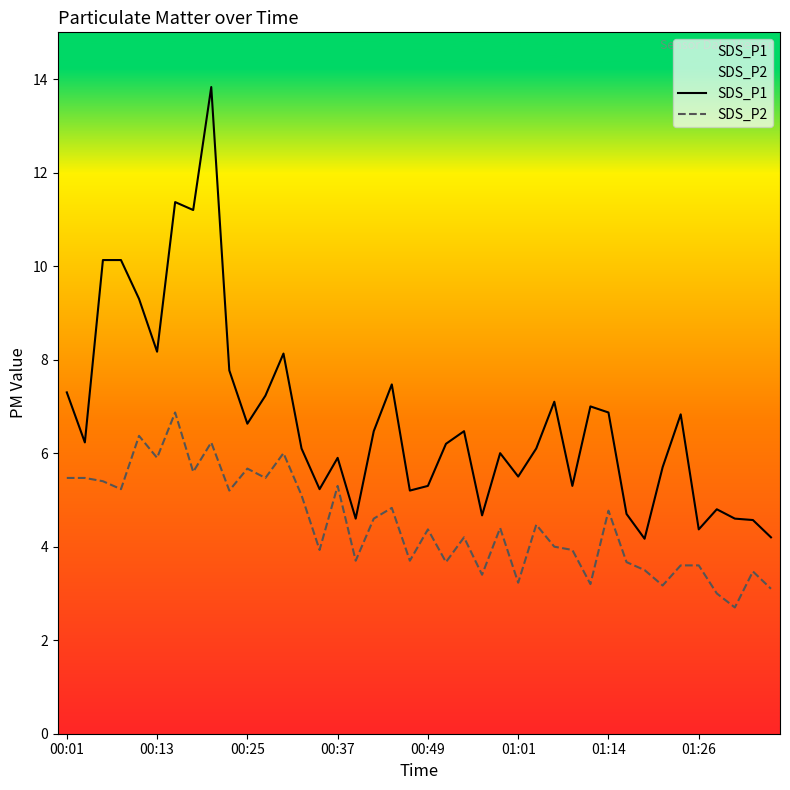

What is the total value across all series at 00:37?

11.2